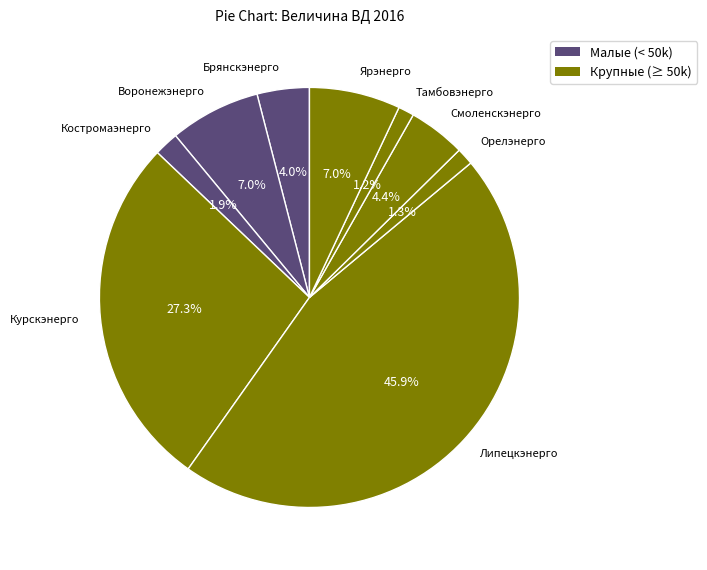

How many slices are in this pie chart?

9